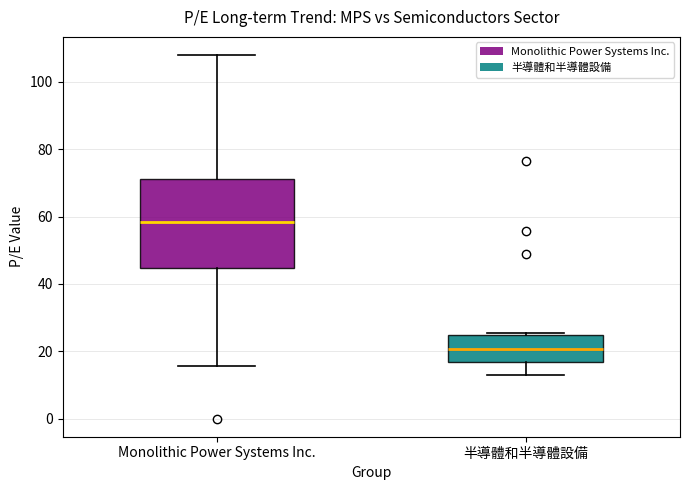

Reading left to right, transcribe this box plot: for each box, give where its median line is, the range the box spans, and where its two whiskers end, as read against the y-axis. The values are not printed on the chart, so give them approximately, as read against the axis.

Monolithic Power Systems Inc.: median 58, box 44 to 72, whiskers 16 to 108
半導體和半導體設備: median 20, box 16 to 24, whiskers 12 to 26